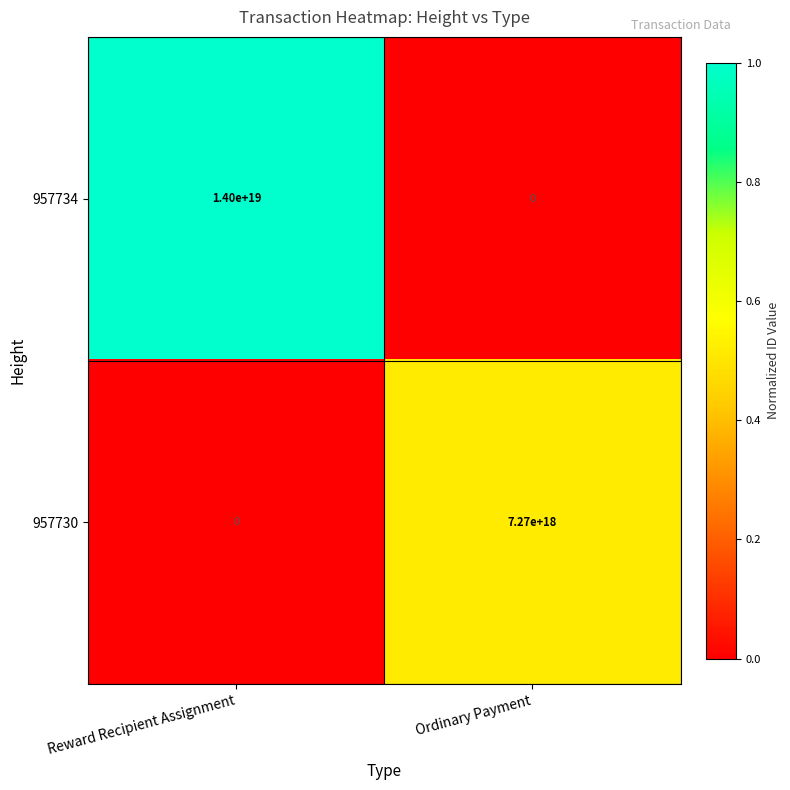

Which series has the largest total across all categories?

957734